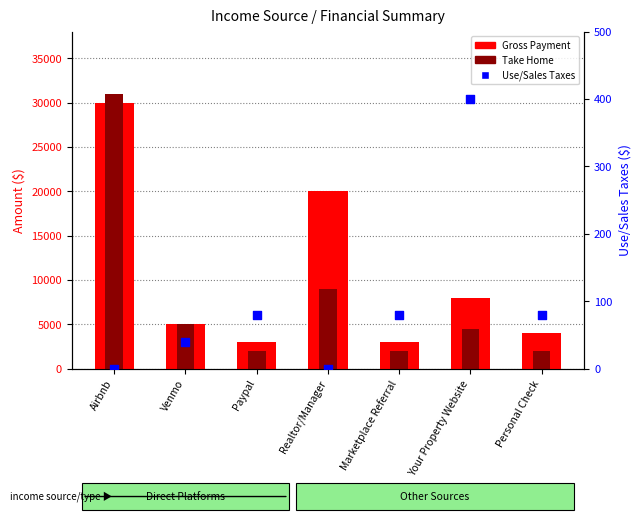

Which series has the largest total across all categories?

Gross Payment